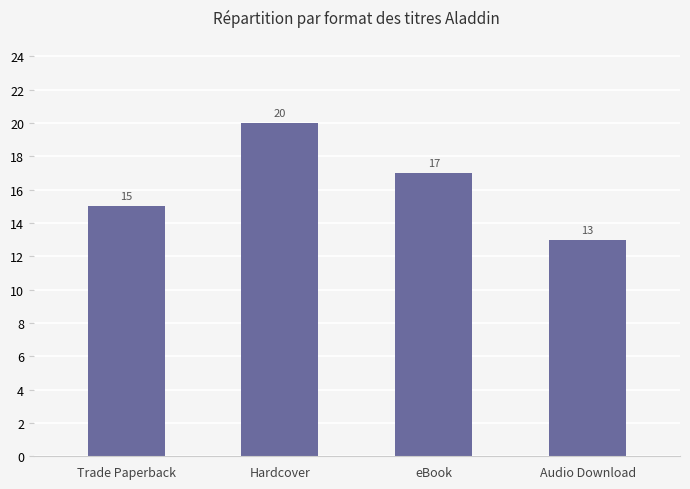

Is it true that the value at eBook is 26?

False